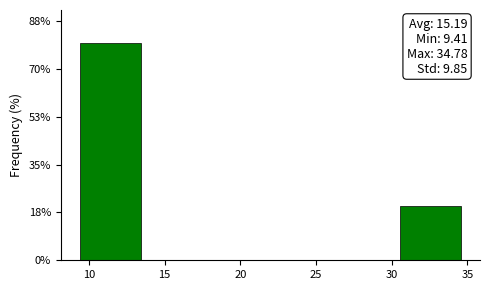

Over which range of the x-axis is the bar tallest?

9.5 to 13.5